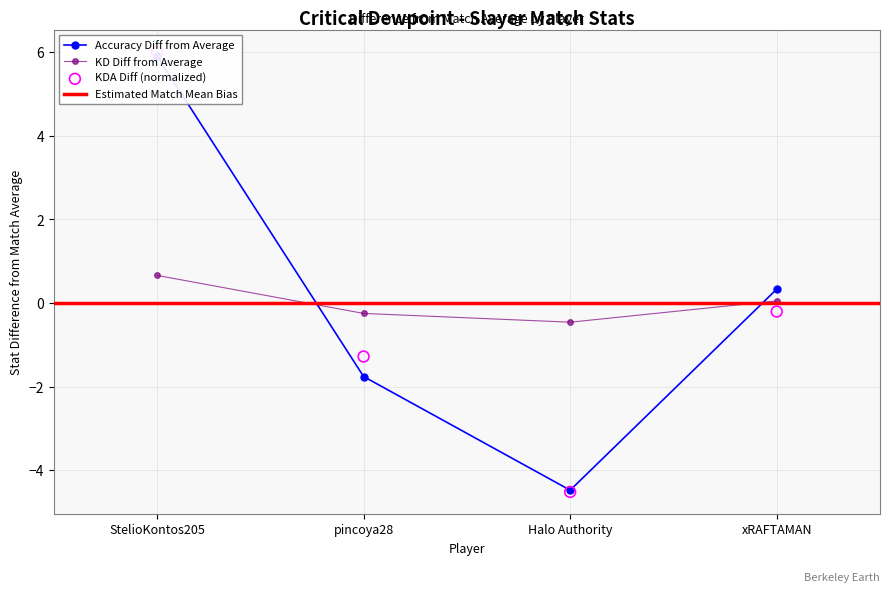

At which category is the sum across all series the highest?

StelioKontos205